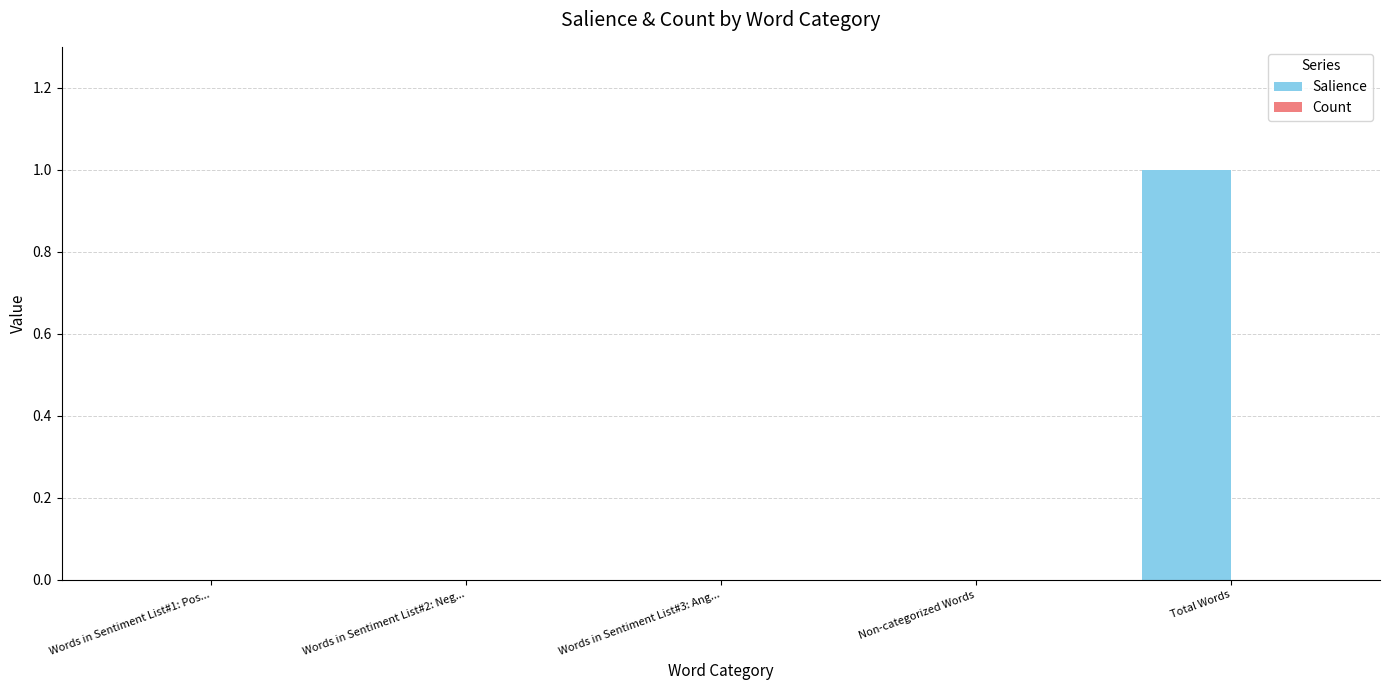

Is it true that the value at Words in Sentiment List#3: Ang... is -1?

False